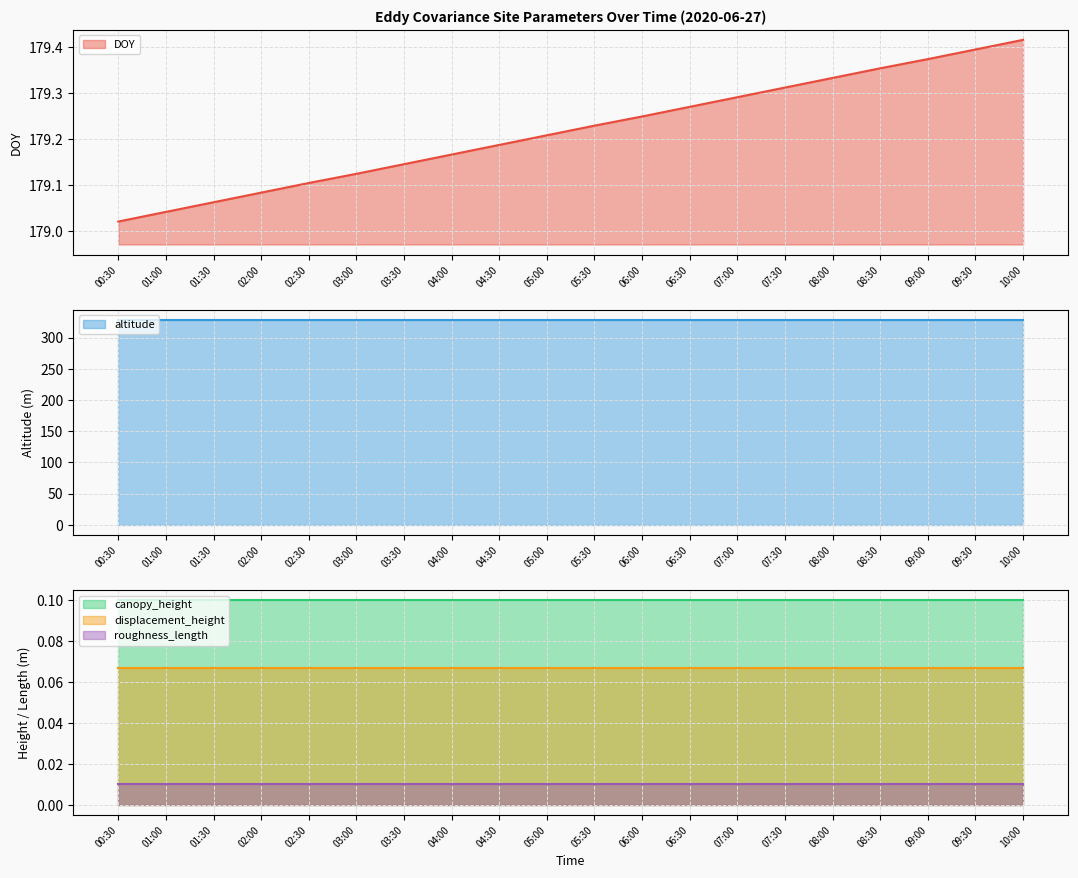

Reading left to right, extract all data points from this chart.

DOY: 179.0	179.0	179.1	179.1	179.1	179.1	179.1	179.2	179.2	179.2	179.2	179.2	179.3	179.3	179.3	179.3	179.4	179.4	179.4	179.4
altitude: 328.0	328.0	328.0	328.0	328.0	328.0	328.0	328.0	328.0	328.0	328.0	328.0	328.0	328.0	328.0	328.0	328.0	328.0	328.0	328.0
canopy_height: 0.1	0.1	0.1	0.1	0.1	0.1	0.1	0.1	0.1	0.1	0.1	0.1	0.1	0.1	0.1	0.1	0.1	0.1	0.1	0.1
displacement_height: 0.1	0.1	0.1	0.1	0.1	0.1	0.1	0.1	0.1	0.1	0.1	0.1	0.1	0.1	0.1	0.1	0.1	0.1	0.1	0.1
roughness_length: 0.0	0.0	0.0	0.0	0.0	0.0	0.0	0.0	0.0	0.0	0.0	0.0	0.0	0.0	0.0	0.0	0.0	0.0	0.0	0.0